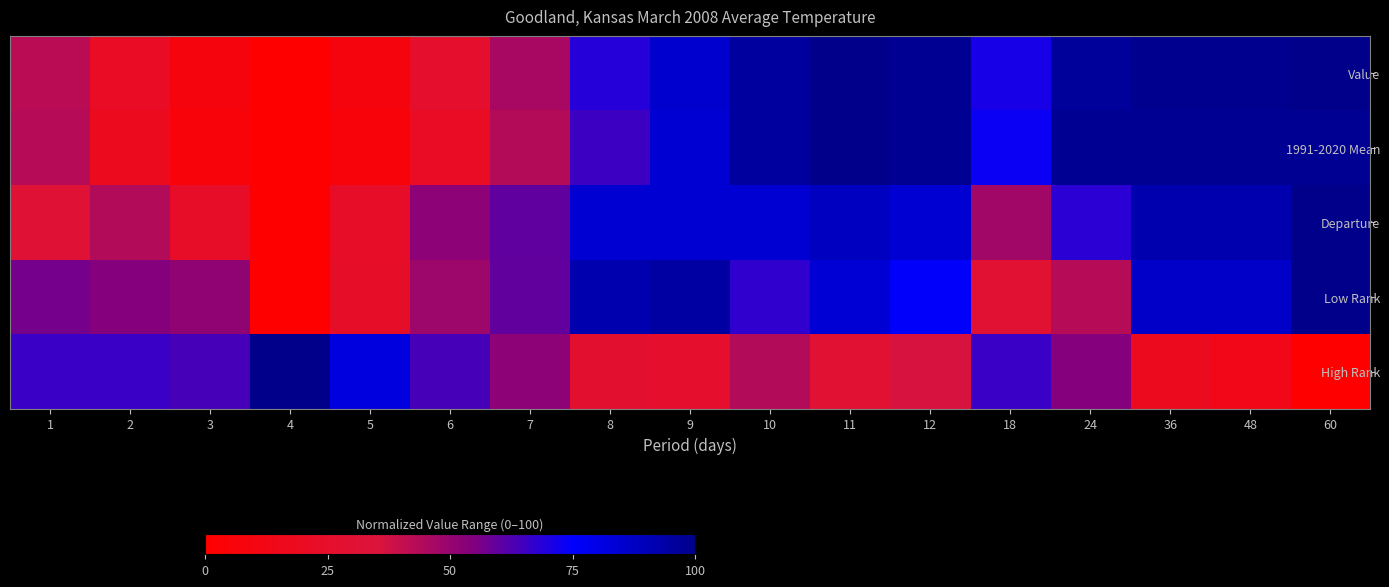

Between 24 and 6, which is larger?

24